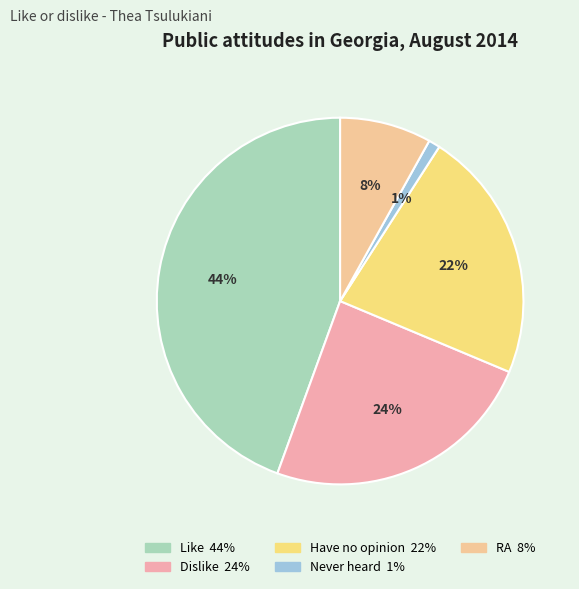

How many slices are in this pie chart?

5